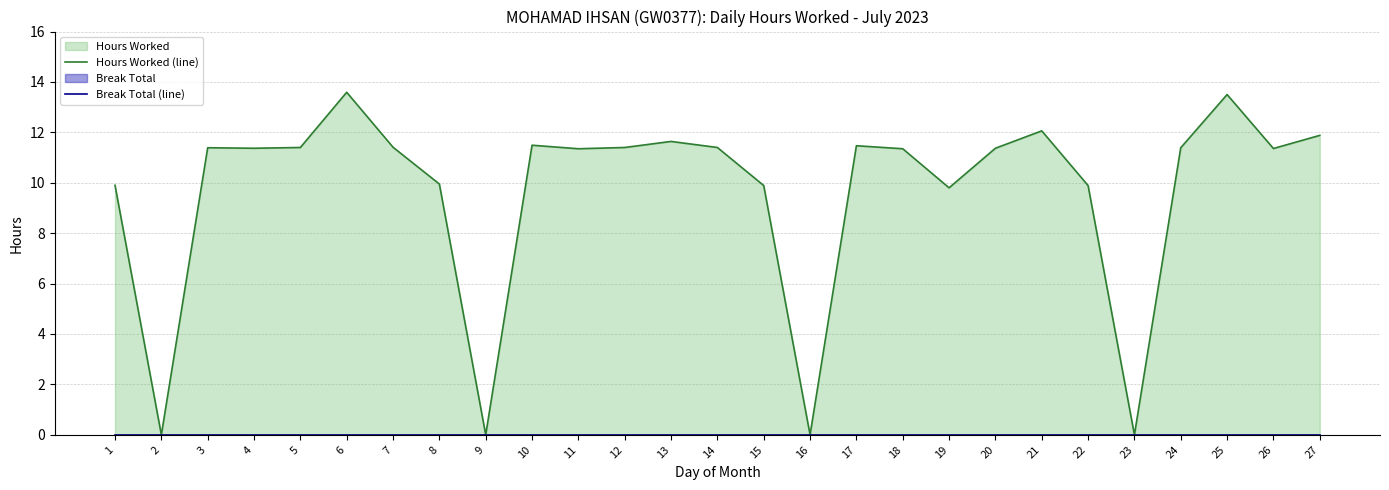

What is the difference between the Hours Worked (line) values at 20 and 10?

0.1